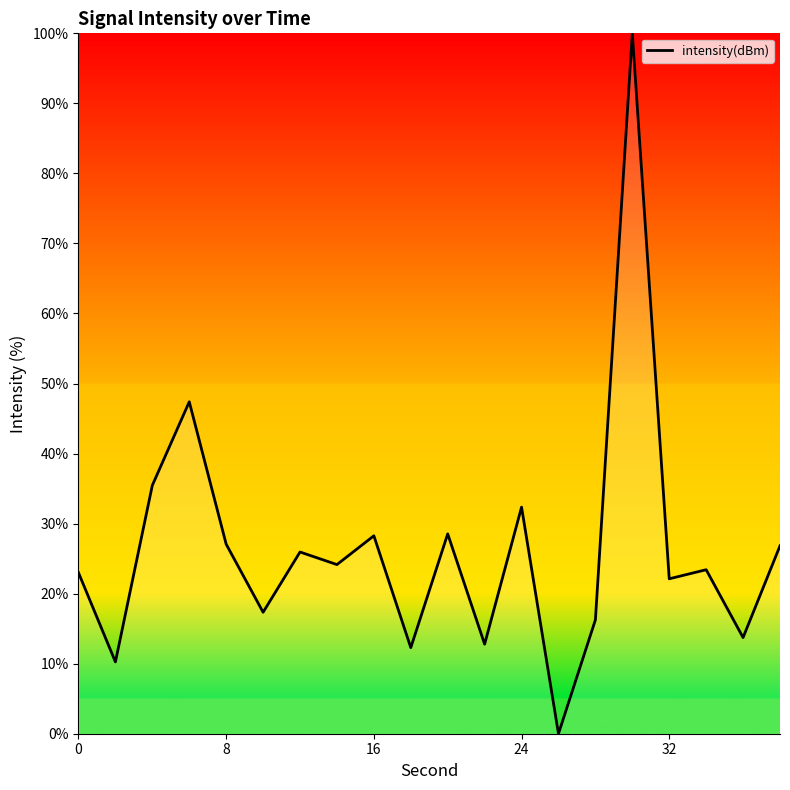

What is the maximum value shown in the chart?

100.0